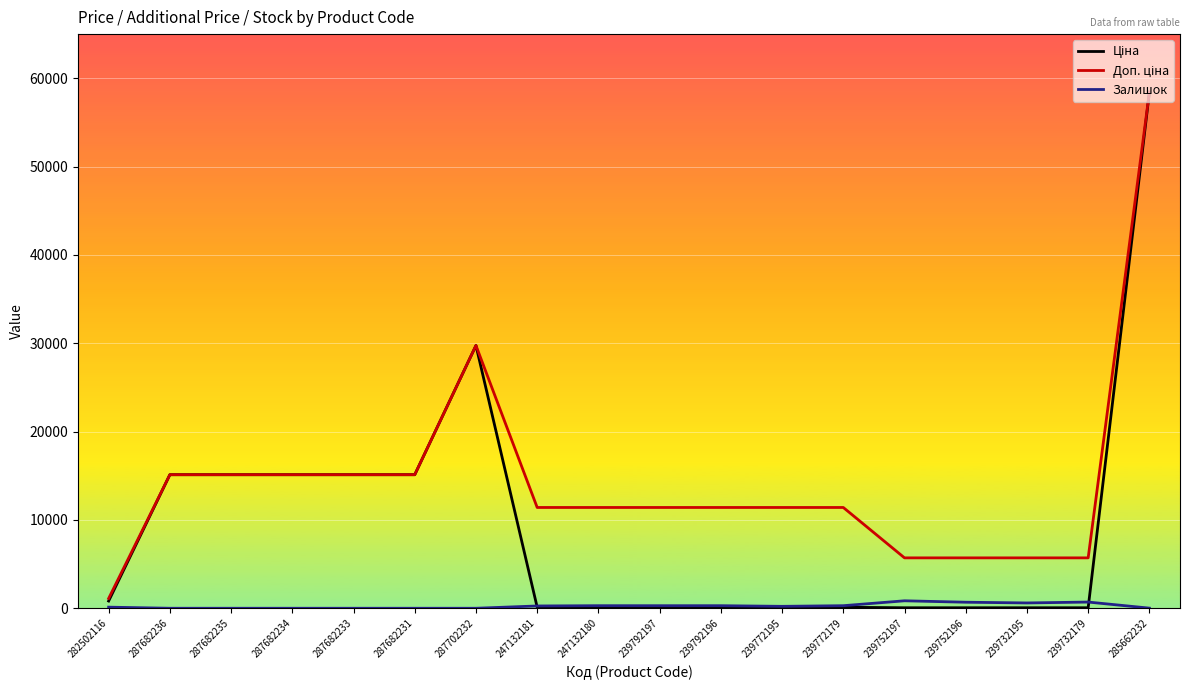

What is the total value across all series at 282502116?

2052.7